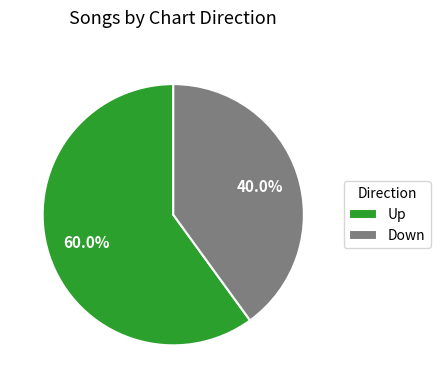

Count the number of slices in the pie.

2